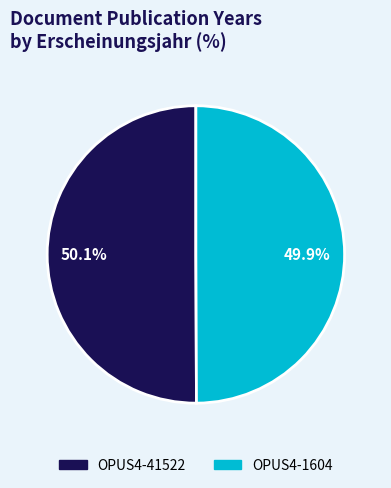

What is the ratio of the value at OPUS4-41522 to the value at OPUS4-1604?

1.0